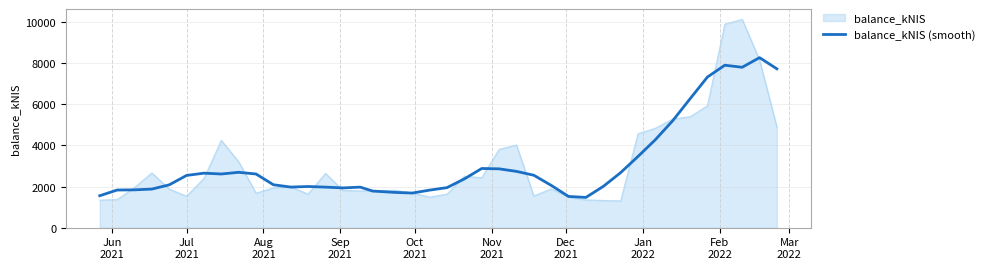

Which series has the largest range (max minus min)?

balance_kNIS